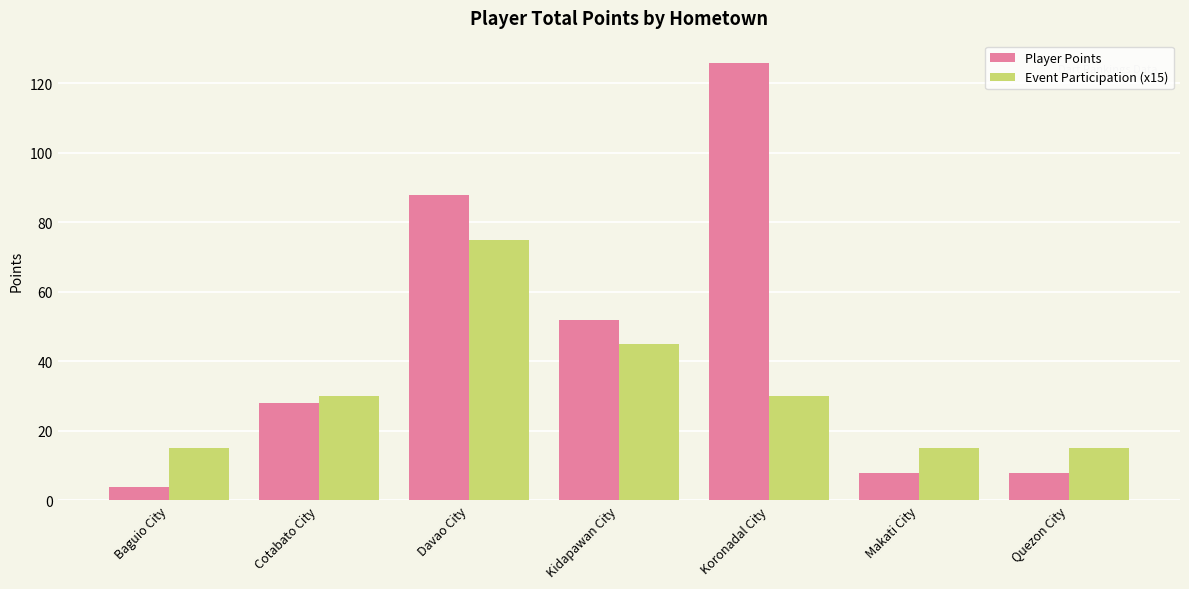

At which label is Event Participation (x15) closest to 45?

Kidapawan City